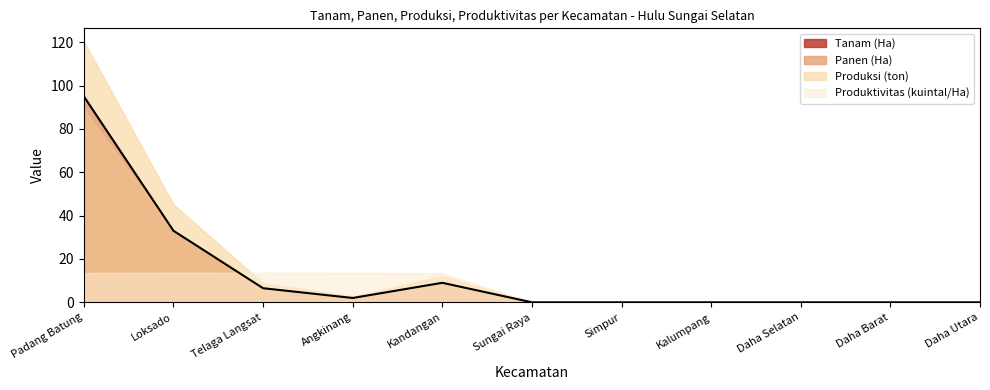

Which series has the largest range (max minus min)?

Produksi (ton)